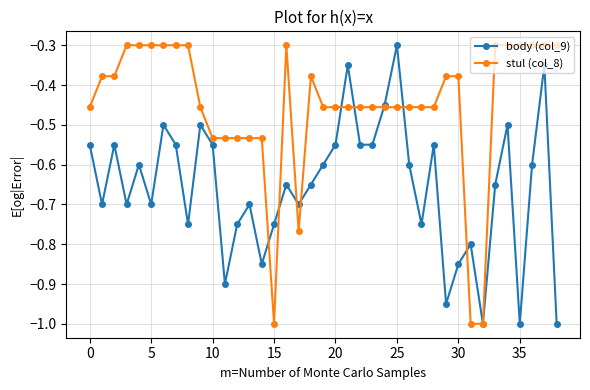

Which series has the largest total across all categories?

stul (col_8)